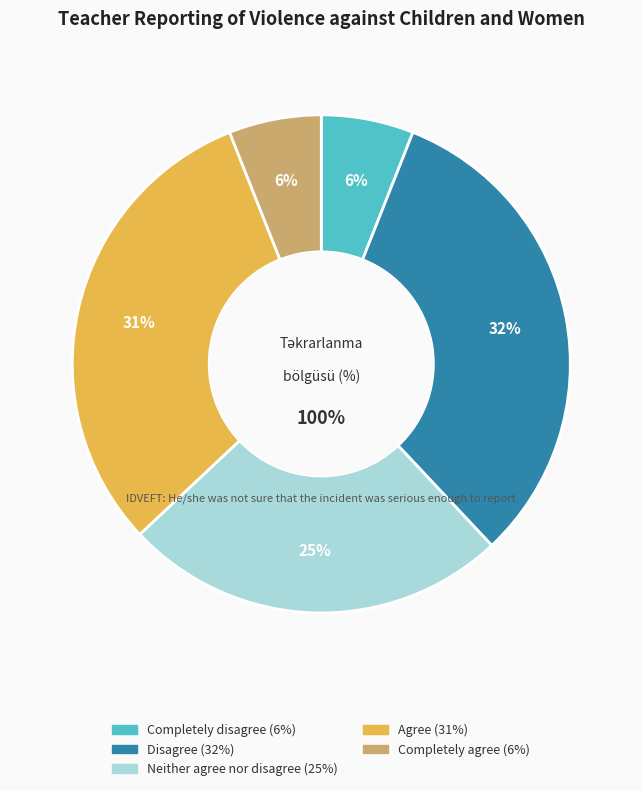

True or false: Neither agree nor disagree accounts for 25% of the total.

True